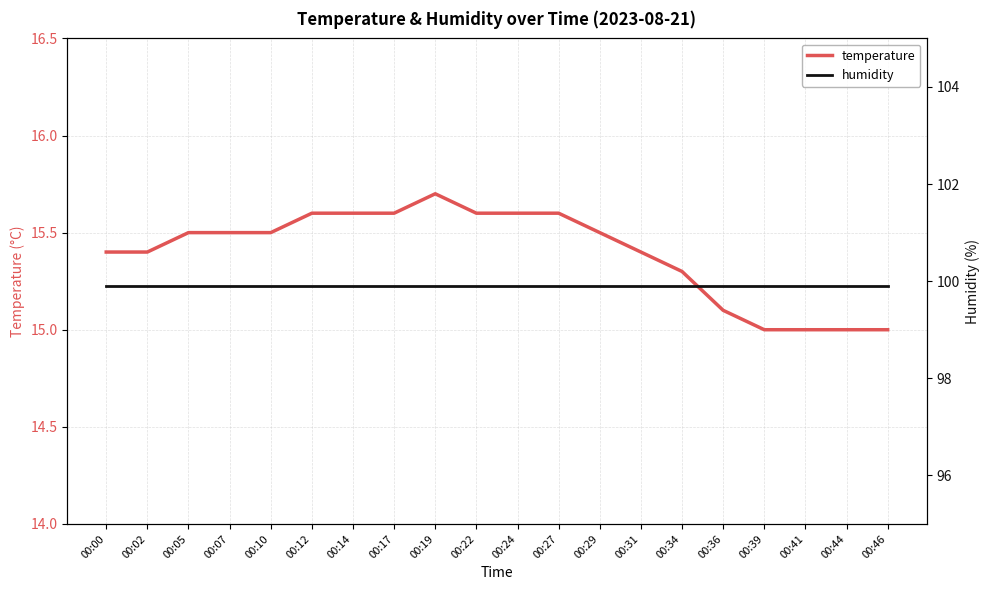

Which series has the widest spread of values?

temperature